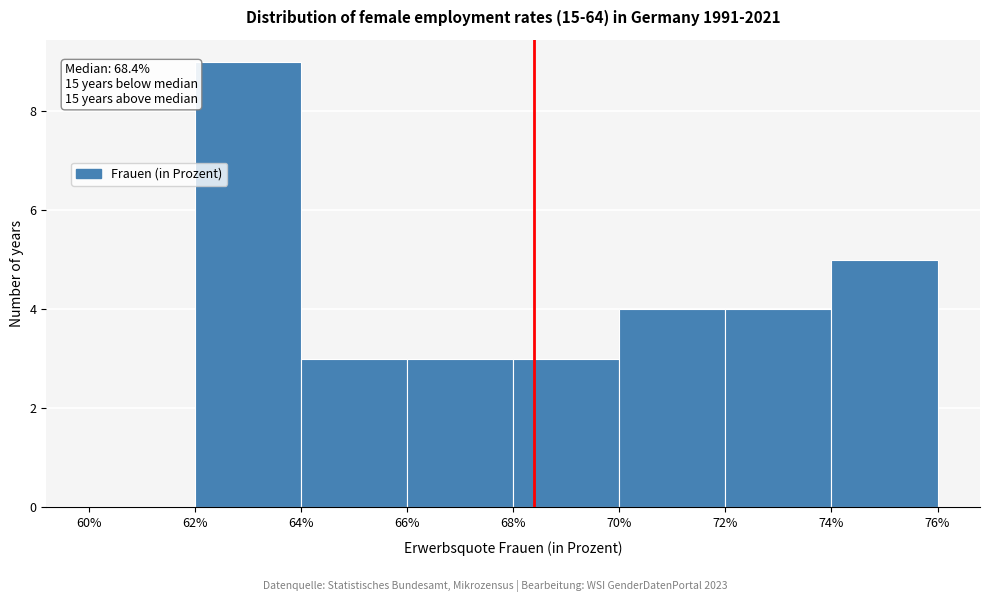

Which range on the x-axis has the tallest bar?

62% to 64%